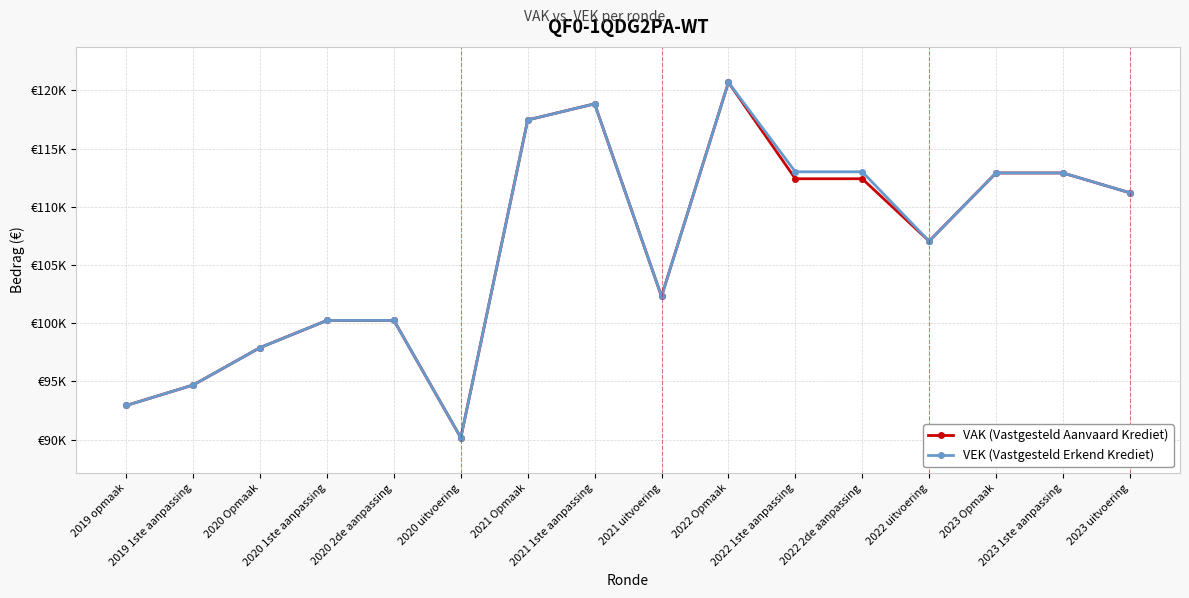

Rank the series by their maximum value, from highest to lowest.

VAK (Vastgesteld Aanvaard Krediet), VEK (Vastgesteld Erkend Krediet)